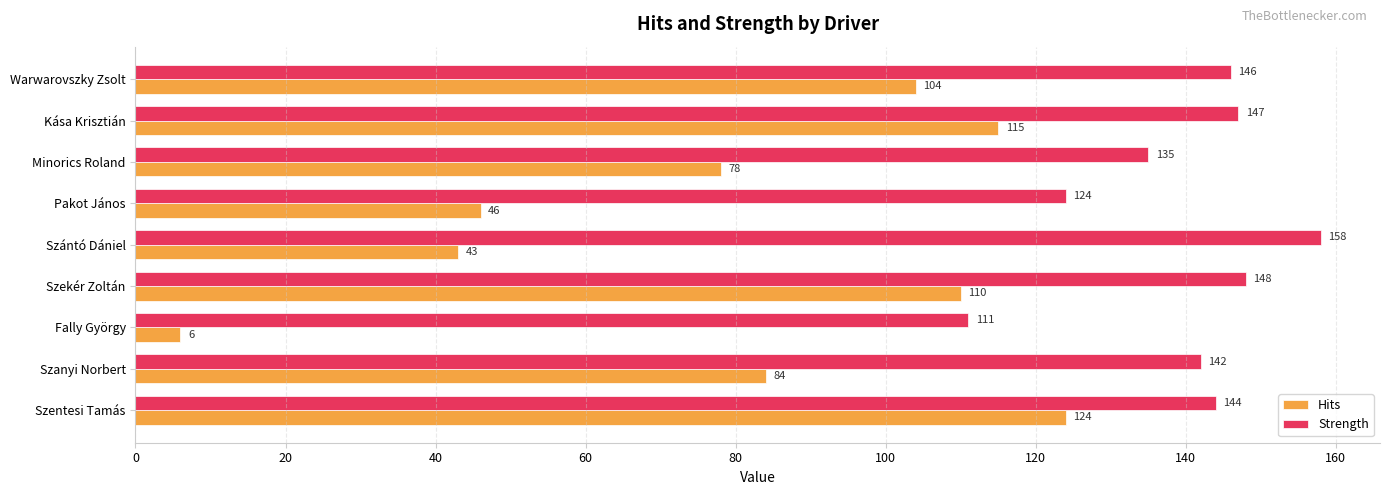

What is the difference between the second highest and second lowest values in the Strength series?

24